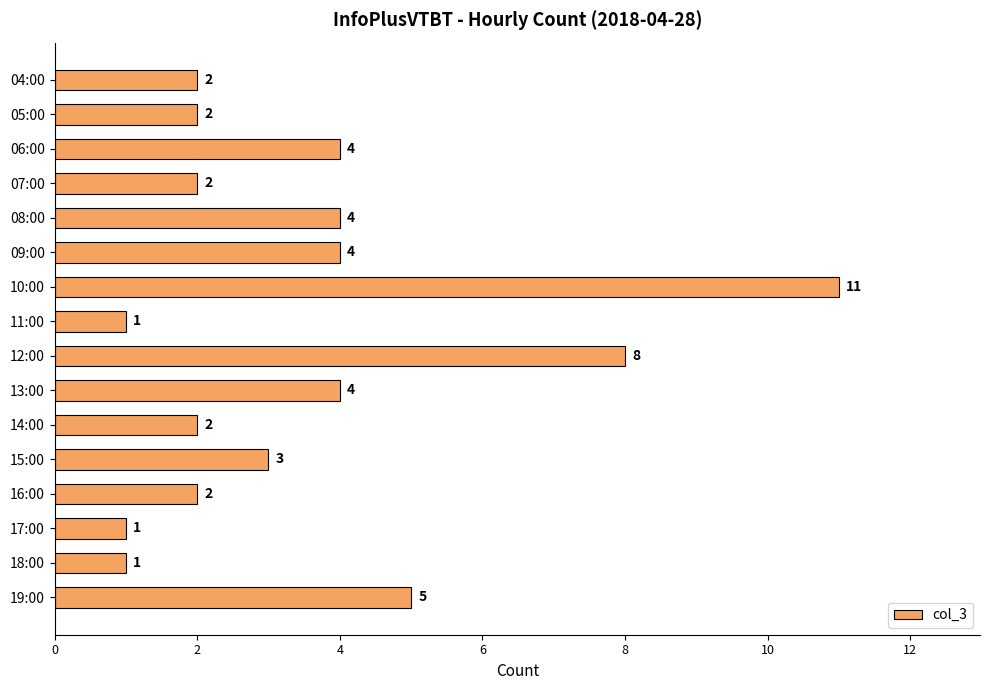

Which category has the highest value across all series?

10:00